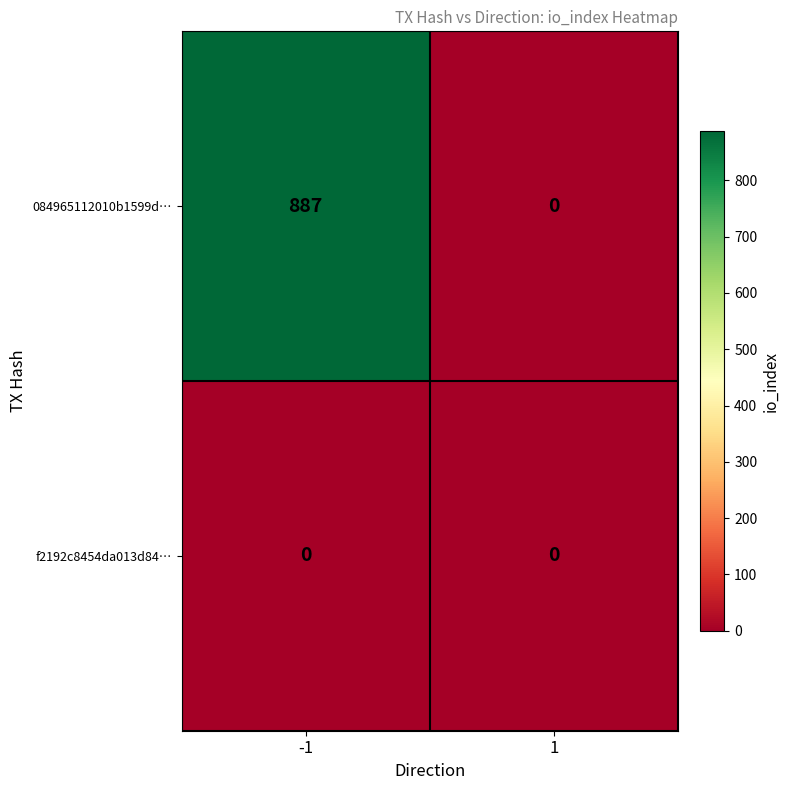

How many categories are shown in the chart?

2